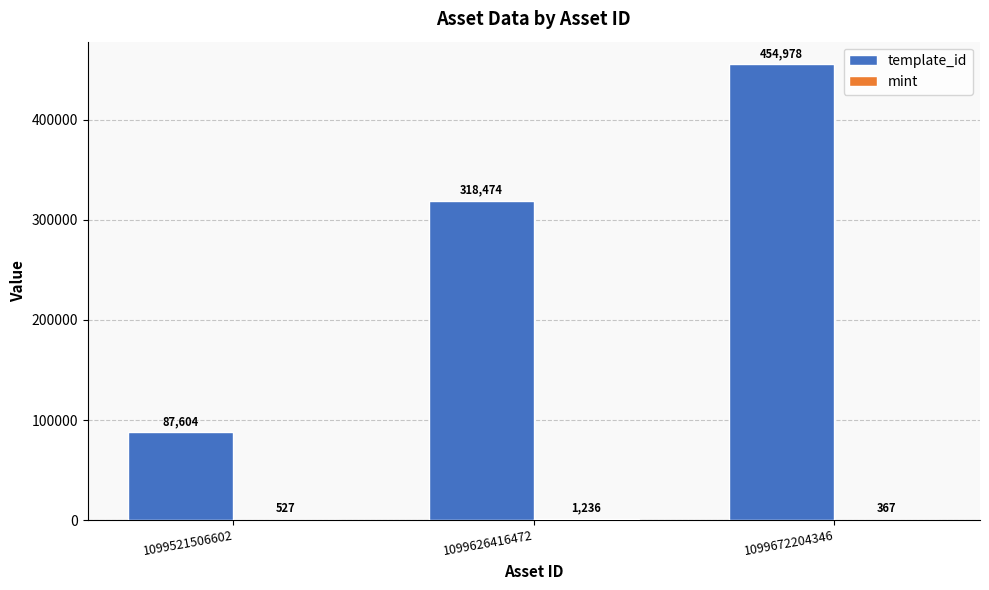

Which series changed the most between 1099521506602 and 1099672204346?

template_id